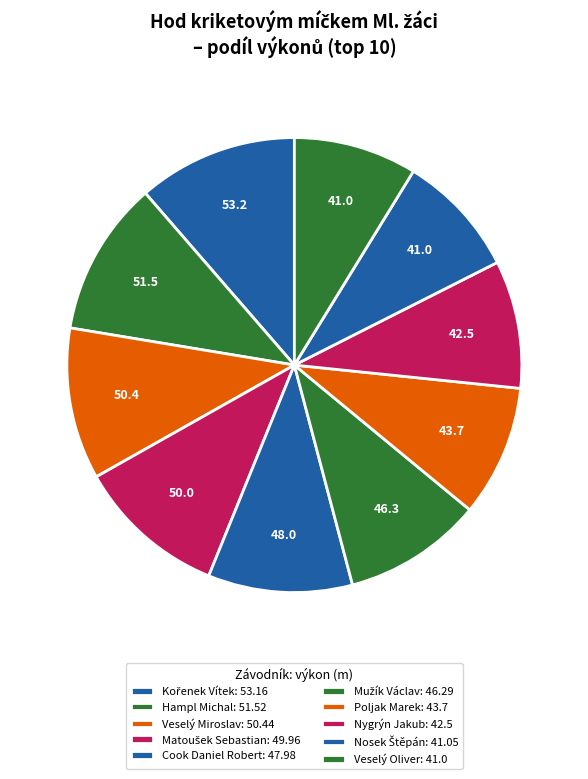

To the nearest percent, what portion does Kořenek Vítek represent?

11%